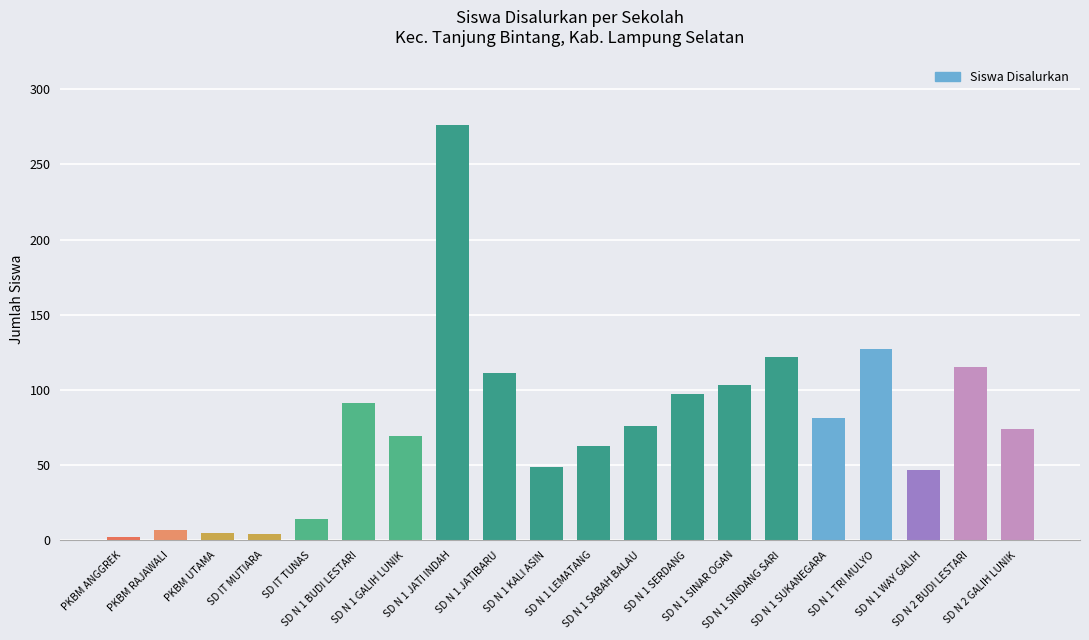

What is the average value?

77